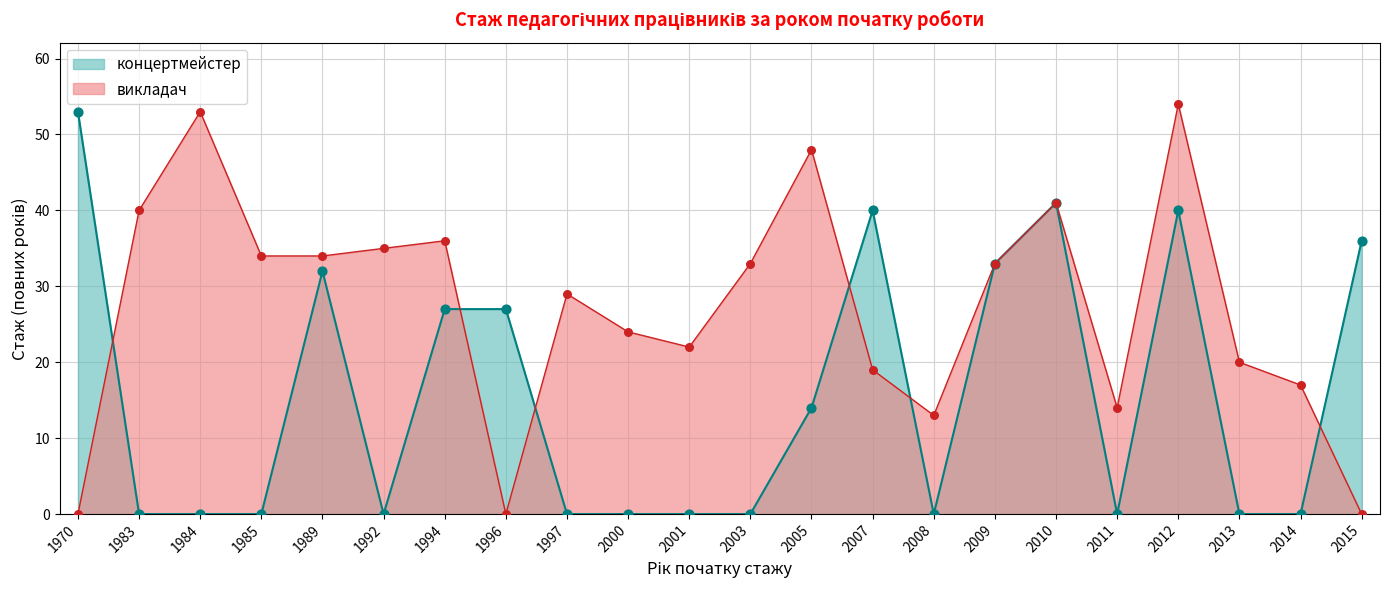

What are all the series names shown in the legend?

концертмейстер, викладач